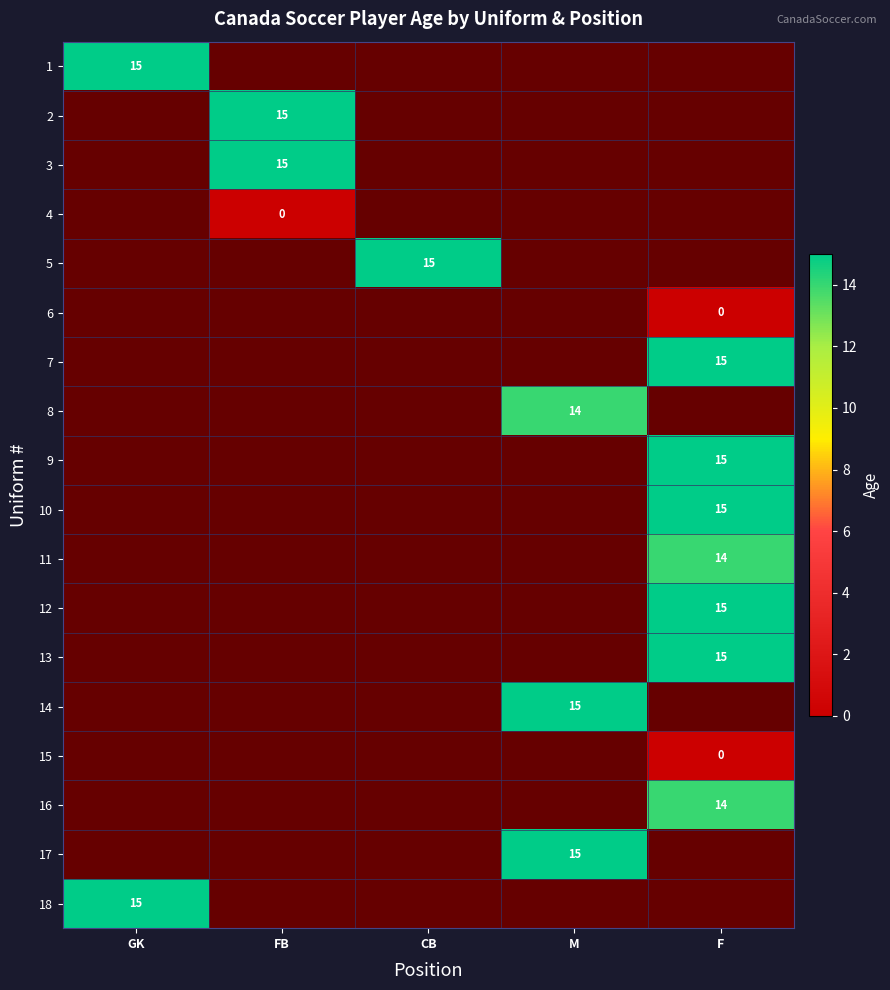

At FB, list the series in order from smallest to largest.

4, 5, 6, 7, 8, 9, 10, 11, 12, 13, 14, 15, 16, 17, 18, 1, 2, 3